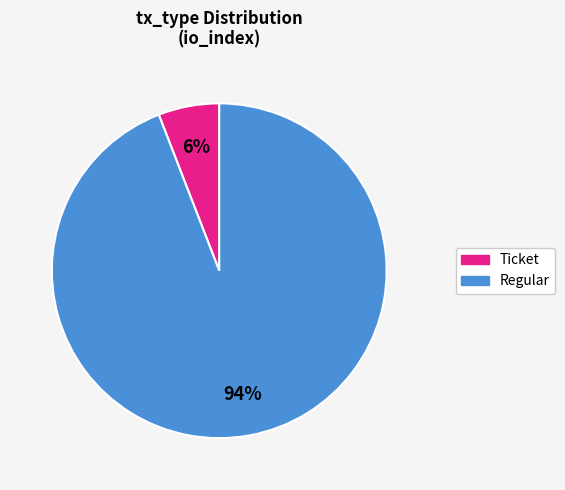

To the nearest percent, what is the average slice percentage?

50%